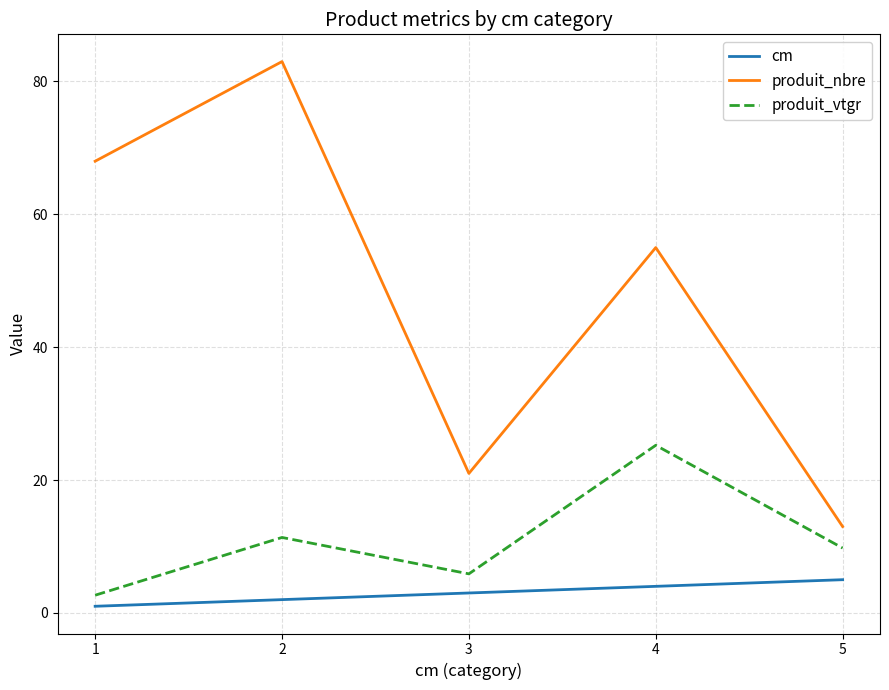

What is the sum of all cm values?

15.0